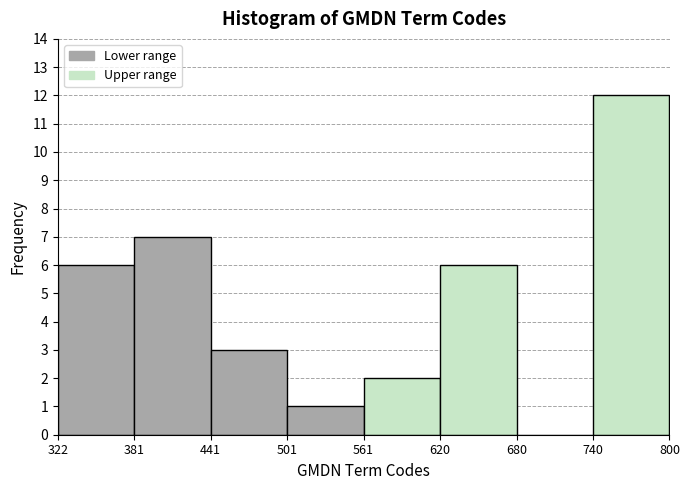

Over which range of the x-axis is the bar tallest?

740 to 800